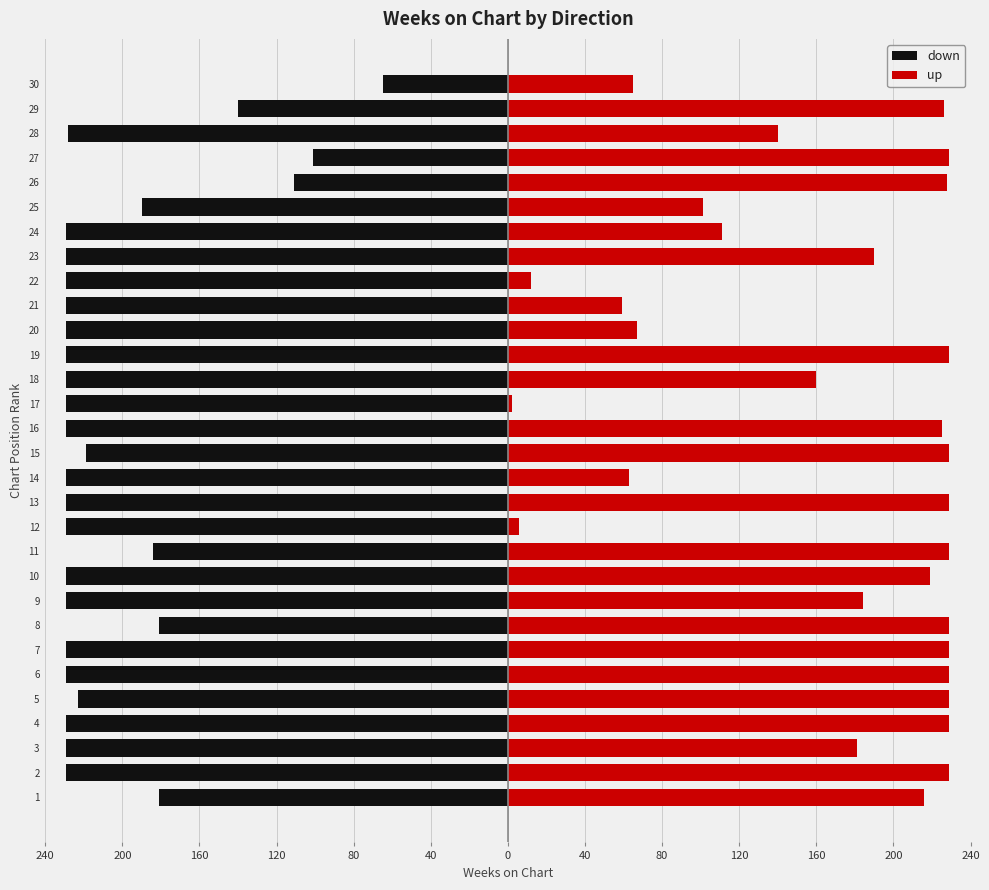

How many bars are there in each group?

2